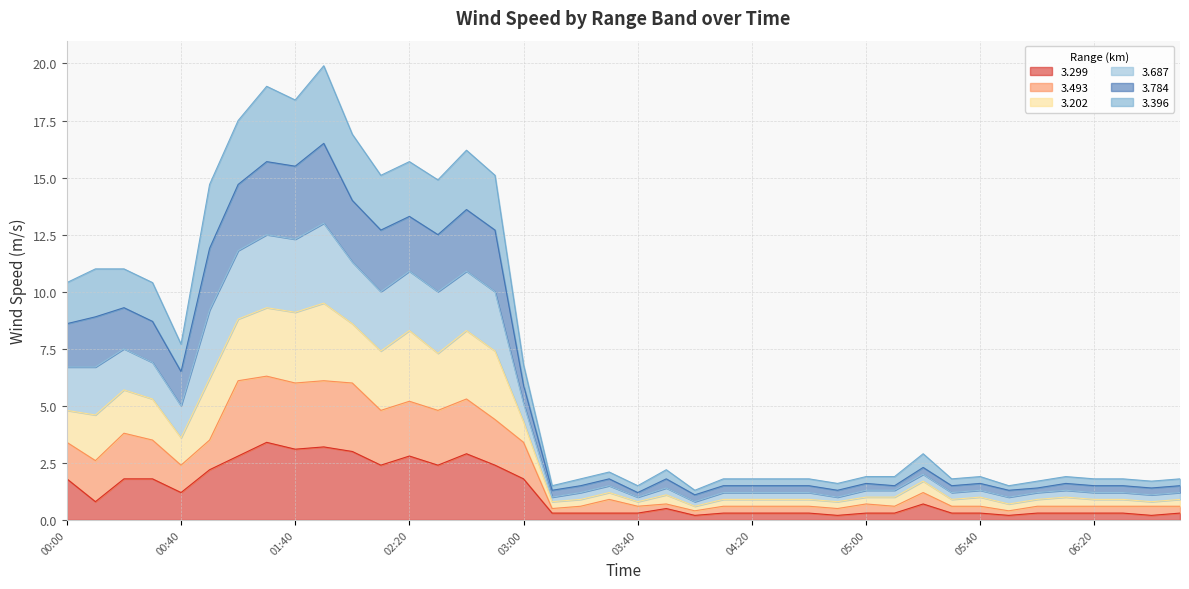

What is the highest value of the 3.299 series?

3.4